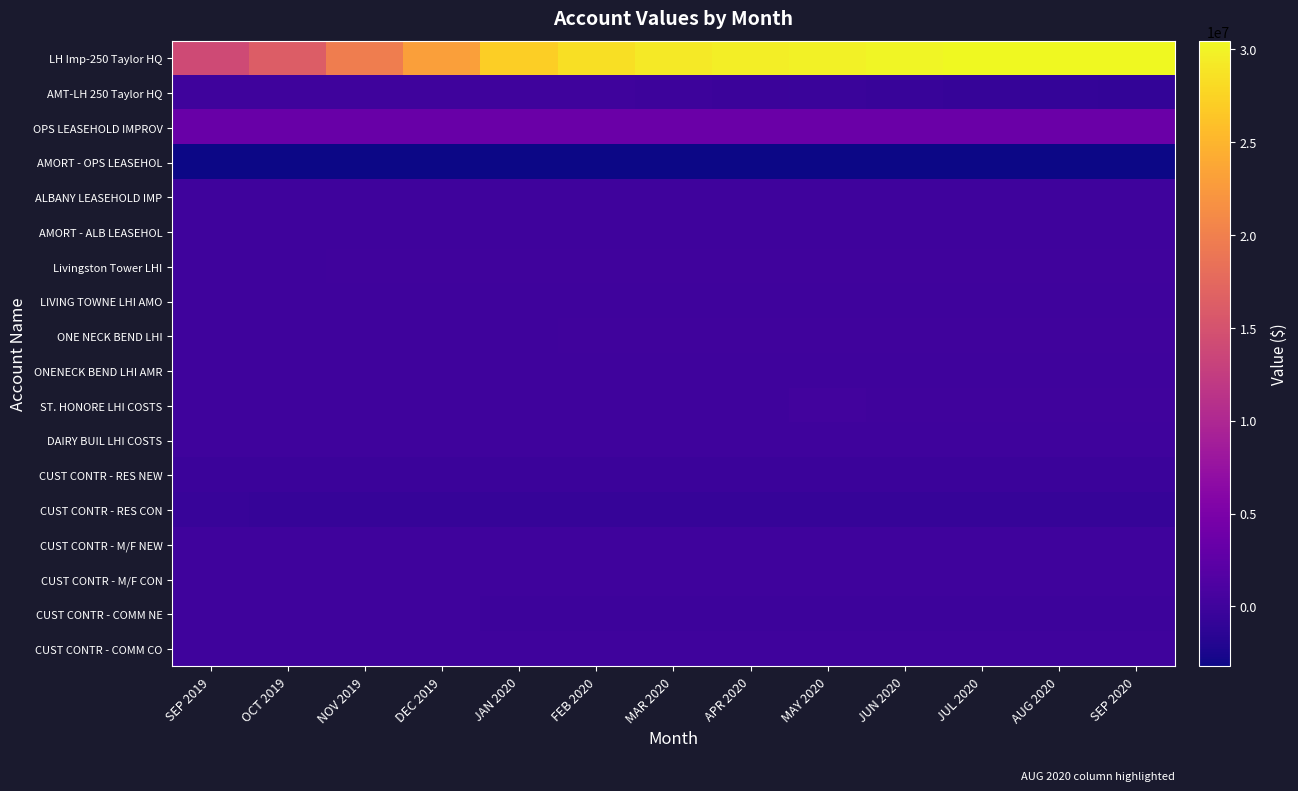

Reading right to left, what are all the values shown in this chart?

LH Imp-250 Taylor HQ: SEP 2020=30371507.8	AUG 2020=30446878.0	JUL 2020=30382438.6	JUN 2020=30090082.8	MAY 2020=29872620.8	APR 2020=29530357.7	MAR 2020=29137082.7	FEB 2020=28351108.5	JAN 2020=27126853.8	DEC 2019=23012113.4	NOV 2019=19698203.6	OCT 2019=16223699.9	SEP 2019=14067565.1
AMT-LH 250 Taylor HQ: SEP 2020=-872689.6	AUG 2020=-746086.3	JUL 2020=-619160.5	JUN 2020=-493752.3	MAY 2020=-368345.2	APR 2020=-244326.8	MAR 2020=-121276.9	FEB 2020=0.0	JAN 2020=0.0	DEC 2019=0.0	NOV 2019=0.0	OCT 2019=0.0	SEP 2019=0.0
OPS LEASEHOLD IMPROV: SEP 2020=3561706.5	AUG 2020=3560654.2	JUL 2020=3559742.3	JUN 2020=3556928.9	MAY 2020=3556026.7	APR 2020=3540530.2	MAR 2020=3521756.4	FEB 2020=3506014.4	JAN 2020=3487744.7	DEC 2019=3470957.7	NOV 2019=3468237.2	OCT 2019=3427067.2	SEP 2019=3369893.1
AMORT - OPS LEASEHOL: SEP 2020=-3232687.7	AUG 2020=-3232687.7	JUL 2020=-3232687.7	JUN 2020=-3232687.7	MAY 2020=-3232687.7	APR 2020=-3229001.0	MAR 2020=-3225314.5	FEB 2020=-3221628.0	JAN 2020=-3217941.5	DEC 2019=-3214254.9	NOV 2019=-3210568.4	OCT 2019=-3206881.9	SEP 2019=-3203195.3
ALBANY LEASEHOLD IMP: SEP 2020=2722.5	AUG 2020=2722.5	JUL 2020=2722.5	JUN 2020=2722.5	MAY 2020=2722.5	APR 2020=2722.5	MAR 2020=2722.5	FEB 2020=2722.5	JAN 2020=2722.5	DEC 2019=2722.5	NOV 2019=2722.5	OCT 2019=2722.5	SEP 2019=2722.5
AMORT - ALB LEASEHOL: SEP 2020=-2722.5	AUG 2020=-2722.5	JUL 2020=-2722.5	JUN 2020=-2722.5	MAY 2020=-2722.5	APR 2020=-2722.5	MAR 2020=-2722.5	FEB 2020=-2722.5	JAN 2020=-2722.5	DEC 2019=-2722.5	NOV 2019=-2722.5	OCT 2019=-2722.5	SEP 2019=-2722.5
Livingston Tower LHI: SEP 2020=102732.8	AUG 2020=102732.8	JUL 2020=102732.8	JUN 2020=102732.8	MAY 2020=102732.8	APR 2020=102732.8	MAR 2020=102732.8	FEB 2020=102732.8	JAN 2020=102732.8	DEC 2019=102732.8	NOV 2019=102148.5	OCT 2019=50948.2	SEP 2019=48709.8
LIVING TOWNE LHI AMO: SEP 2020=-8284.9	AUG 2020=-7456.4	JUL 2020=-6627.9	JUN 2020=-5799.4	MAY 2020=-4970.9	APR 2020=-4142.4	MAR 2020=-3313.9	FEB 2020=-2485.5	JAN 2020=-1657.0	DEC 2019=-827.9	NOV 2019=0.0	OCT 2019=0.0	SEP 2019=0.0
ONE NECK BEND LHI: SEP 2020=153159.7	AUG 2020=149555.0	JUL 2020=149555.0	JUN 2020=149555.0	MAY 2020=149555.0	APR 2020=149555.0	MAR 2020=149555.0	FEB 2020=149555.0	JAN 2020=0.0	DEC 2019=0.0	NOV 2019=0.0	OCT 2019=0.0	SEP 2019=0.0
ONENECK BEND LHI AMR: SEP 2020=-22502.8	AUG 2020=-19940.8	JUL 2020=-17448.3	JUN 2020=-14955.7	MAY 2020=-12463.1	APR 2020=-9970.5	MAR 2020=0.0	FEB 2020=0.0	JAN 2020=0.0	DEC 2019=0.0	NOV 2019=0.0	OCT 2019=0.0	SEP 2019=0.0
ST. HONORE LHI COSTS: SEP 2020=169666.0	AUG 2020=169220.9	JUL 2020=168755.1	JUN 2020=168283.4	MAY 2020=308927.3	APR 2020=0.0	MAR 2020=0.0	FEB 2020=0.0	JAN 2020=0.0	DEC 2019=0.0	NOV 2019=0.0	OCT 2019=0.0	SEP 2019=0.0
DAIRY BUIL LHI COSTS: SEP 2020=21028.0	AUG 2020=20972.8	JUL 2020=24291.8	JUN 2020=24228.0	MAY 2020=0.0	APR 2020=0.0	MAR 2020=0.0	FEB 2020=0.0	JAN 2020=0.0	DEC 2019=0.0	NOV 2019=0.0	OCT 2019=0.0	SEP 2019=0.0
CUST CONTR - RES NEW: SEP 2020=-285258.0	AUG 2020=-279976.0	JUL 2020=-265096.0	JUN 2020=-262922.0	MAY 2020=-253945.0	APR 2020=-253311.0	MAR 2020=-251325.0	FEB 2020=-250183.0	JAN 2020=-249967.0	DEC 2019=-249000.0	NOV 2019=-246290.0	OCT 2019=-246205.0	SEP 2019=-244176.0
CUST CONTR - RES CON: SEP 2020=-726789.9	AUG 2020=-715601.9	JUL 2020=-708918.9	JUN 2020=-696678.9	MAY 2020=-680836.9	APR 2020=-665640.9	MAR 2020=-663414.9	FEB 2020=-653471.9	JAN 2020=-638221.9	DEC 2019=-631729.9	NOV 2019=-627189.9	OCT 2019=-617182.9	SEP 2019=-597379.9
CUST CONTR - M/F NEW: SEP 2020=-19403.3	AUG 2020=-18759.3	JUL 2020=-18759.3	JUN 2020=-18759.3	MAY 2020=-18115.3	APR 2020=-18115.3	MAR 2020=-18115.3	FEB 2020=-18115.3	JAN 2020=-18115.3	DEC 2019=-18115.3	NOV 2019=-18115.3	OCT 2019=-18115.3	SEP 2019=-18115.3
CUST CONTR - M/F CON: SEP 2020=-7111.0	AUG 2020=-7111.0	JUL 2020=-7111.0	JUN 2020=-5252.0	MAY 2020=-5252.0	APR 2020=-2968.0	MAR 2020=-2968.0	FEB 2020=-2968.0	JAN 2020=-2968.0	DEC 2019=-2968.0	NOV 2019=-2968.0	OCT 2019=-2968.0	SEP 2019=-2968.0
CUST CONTR - COMM NE: SEP 2020=-105832.0	AUG 2020=-98762.0	JUL 2020=-95832.0	JUN 2020=-93057.0	MAY 2020=-76414.0	APR 2020=-75490.0	MAR 2020=-75490.0	FEB 2020=-75490.0	JAN 2020=-75490.0	DEC 2019=-70620.0	NOV 2019=-67742.0	OCT 2019=-63741.0	SEP 2019=-54171.0
CUST CONTR - COMM CO: SEP 2020=-12654.0	AUG 2020=-12654.0	JUL 2020=-12654.0	JUN 2020=-11186.0	MAY 2020=-11186.0	APR 2020=-11010.0	MAR 2020=-11010.0	FEB 2020=-9853.0	JAN 2020=-9853.0	DEC 2019=-9853.0	NOV 2019=-9853.0	OCT 2019=-9853.0	SEP 2019=-9853.0